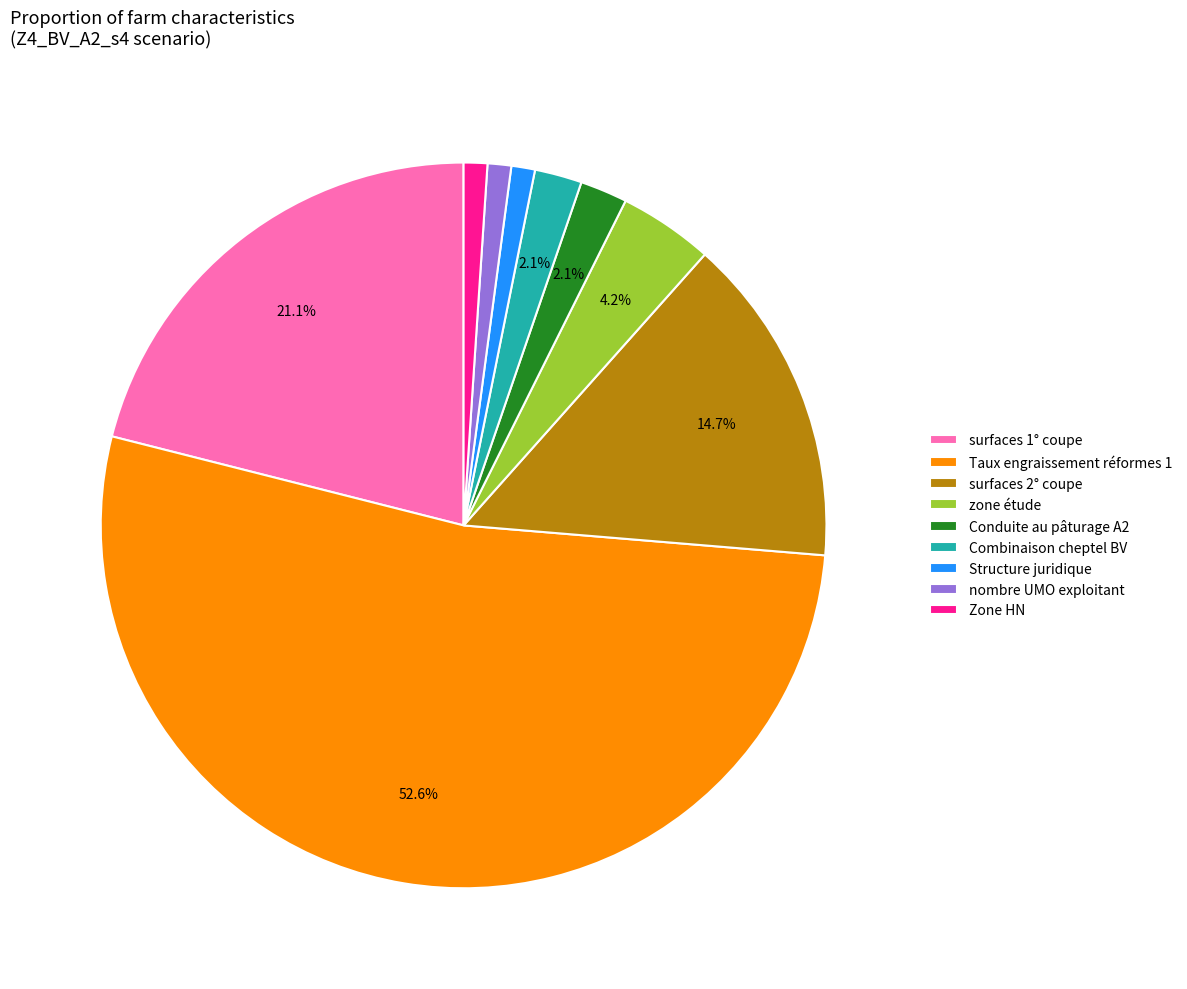

How many segments does this pie chart have?

9